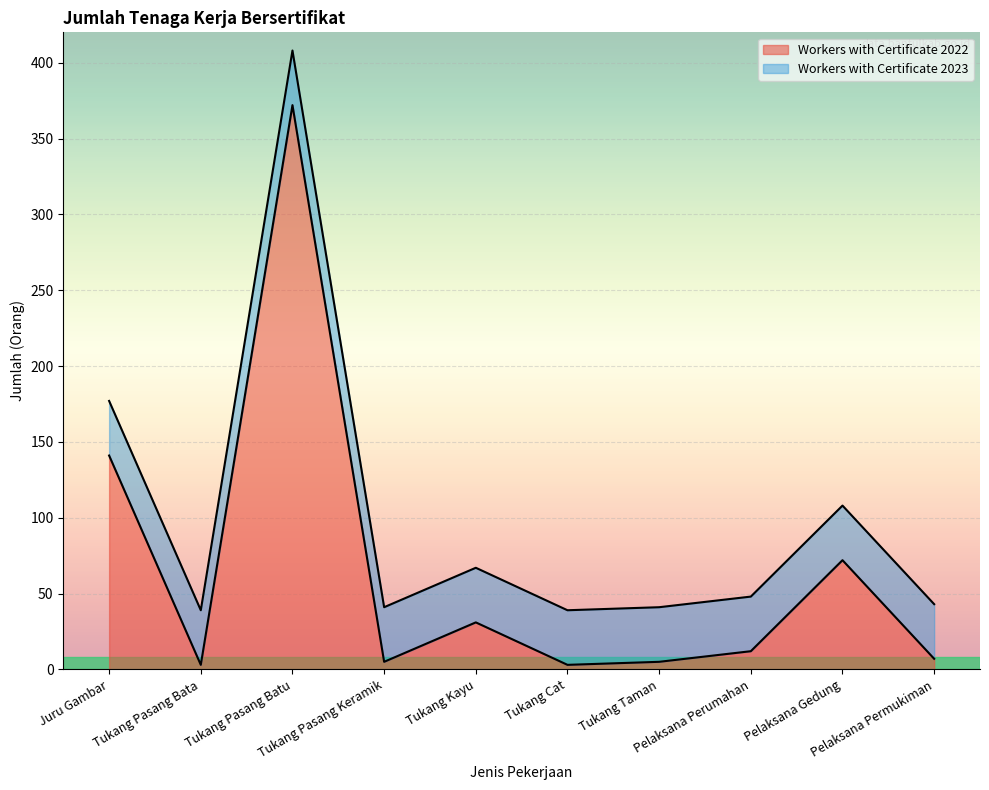

What is the sum of all values?

651